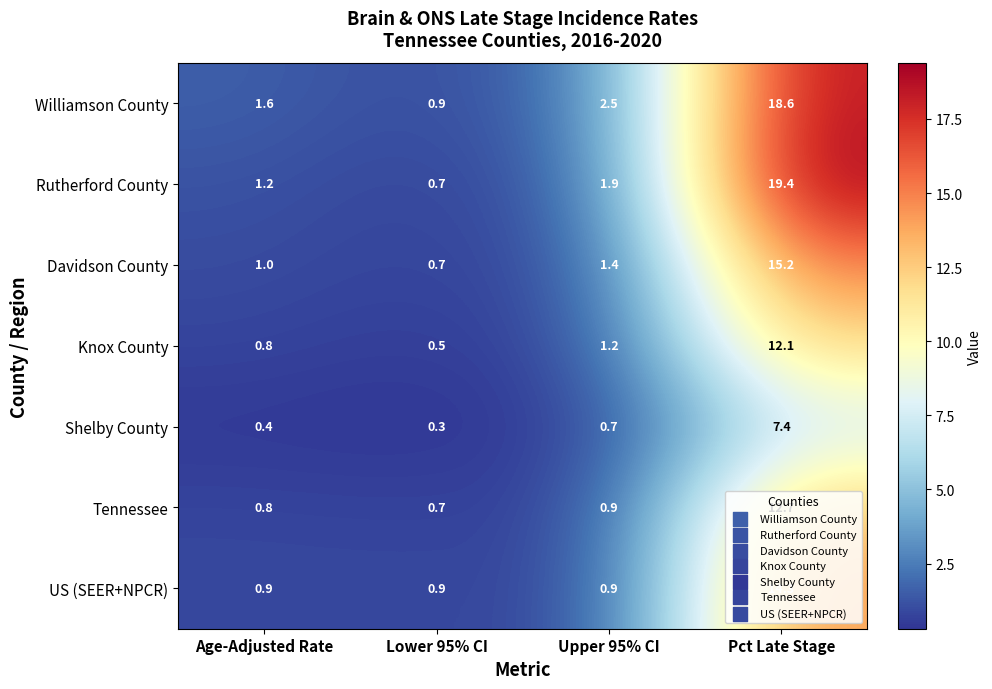

Rank the series at Pct Late Stage from lowest to highest value.

Shelby County, Knox County, Tennessee, US (SEER+NPCR), Davidson County, Williamson County, Rutherford County